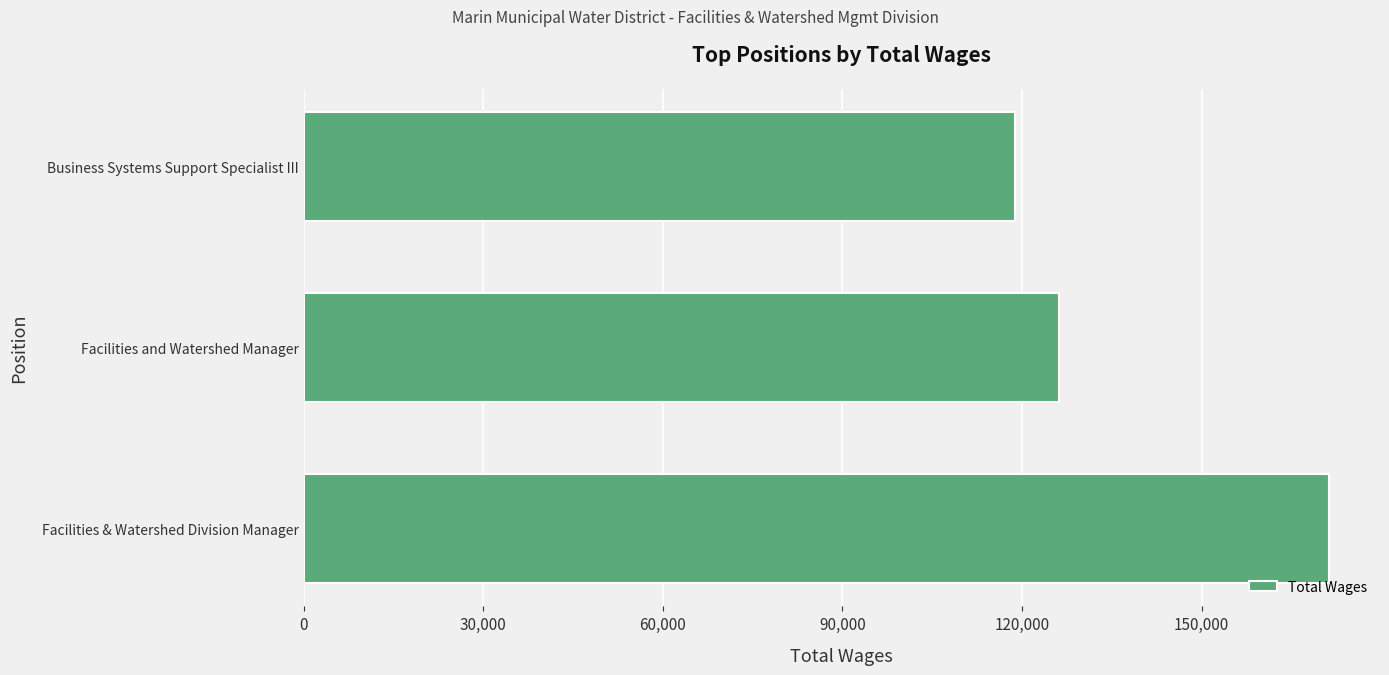

The value at Business Systems Support Specialist III is 52987. True or false?

False